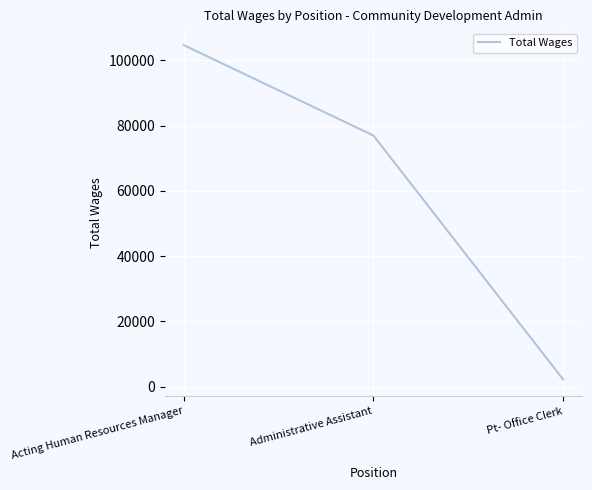

Reading left to right, transcribe all the data shown in this chart.

104653	76936	2200